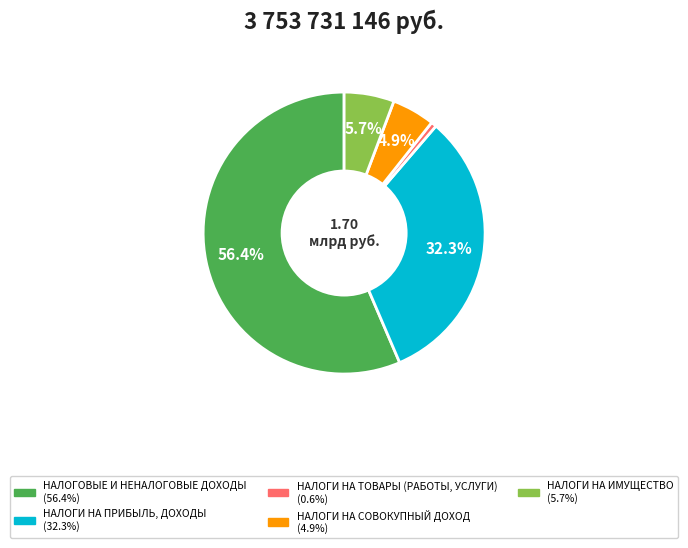

To the nearest percent, what is the combined percentage of НАЛОГОВЫЕ И НЕНАЛОГОВЫЕ ДОХОДЫ and НАЛОГИ НА ТОВАРЫ (РАБОТЫ, УСЛУГИ)?

57%